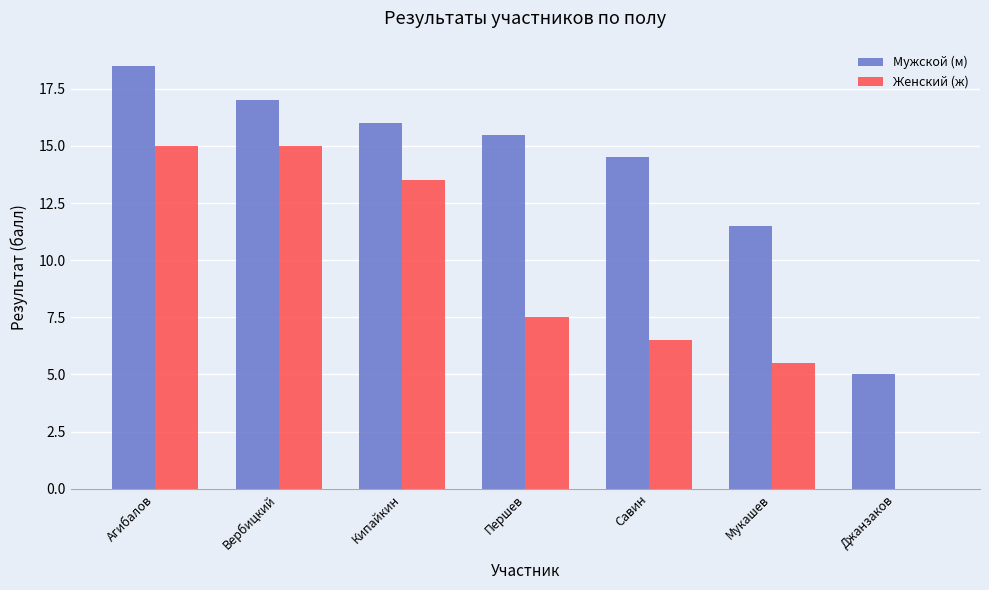

What is the total value across all series at Джанзаков?

5.0